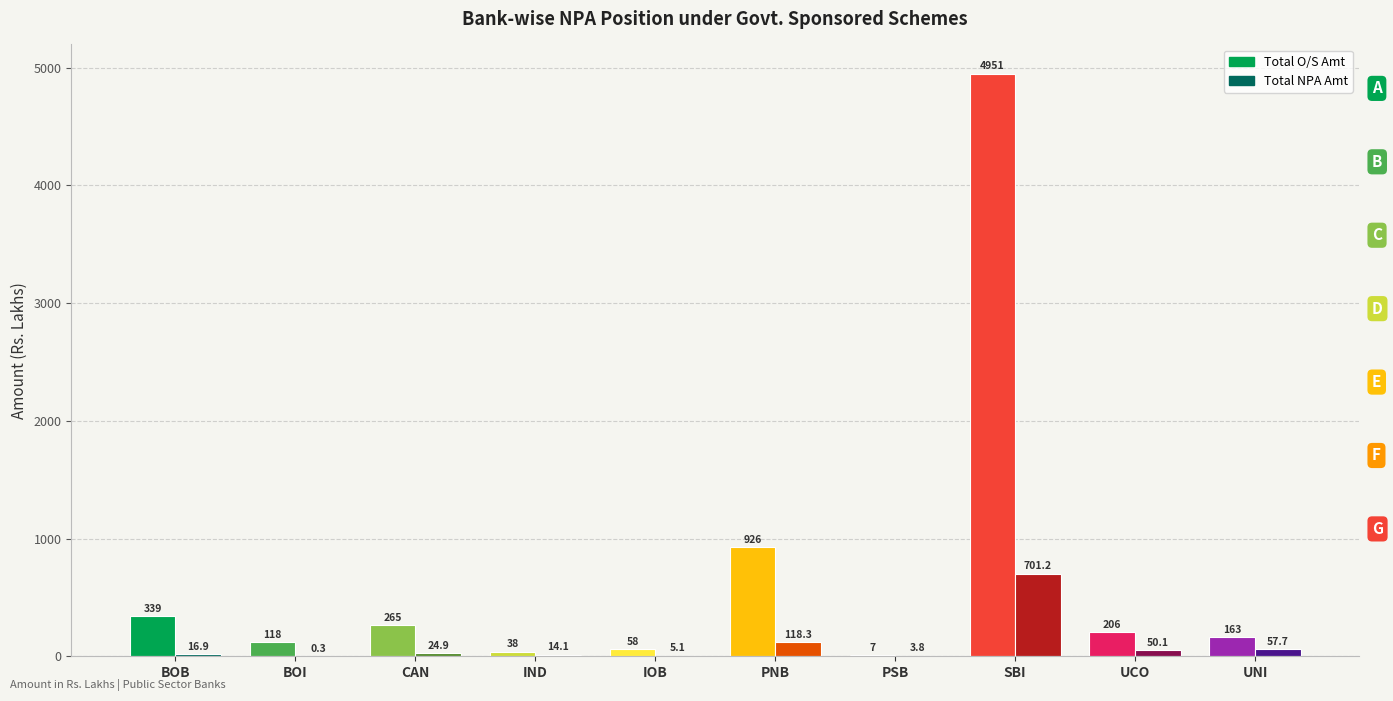

At which label is Total NPA Amt closest to 350?

PNB